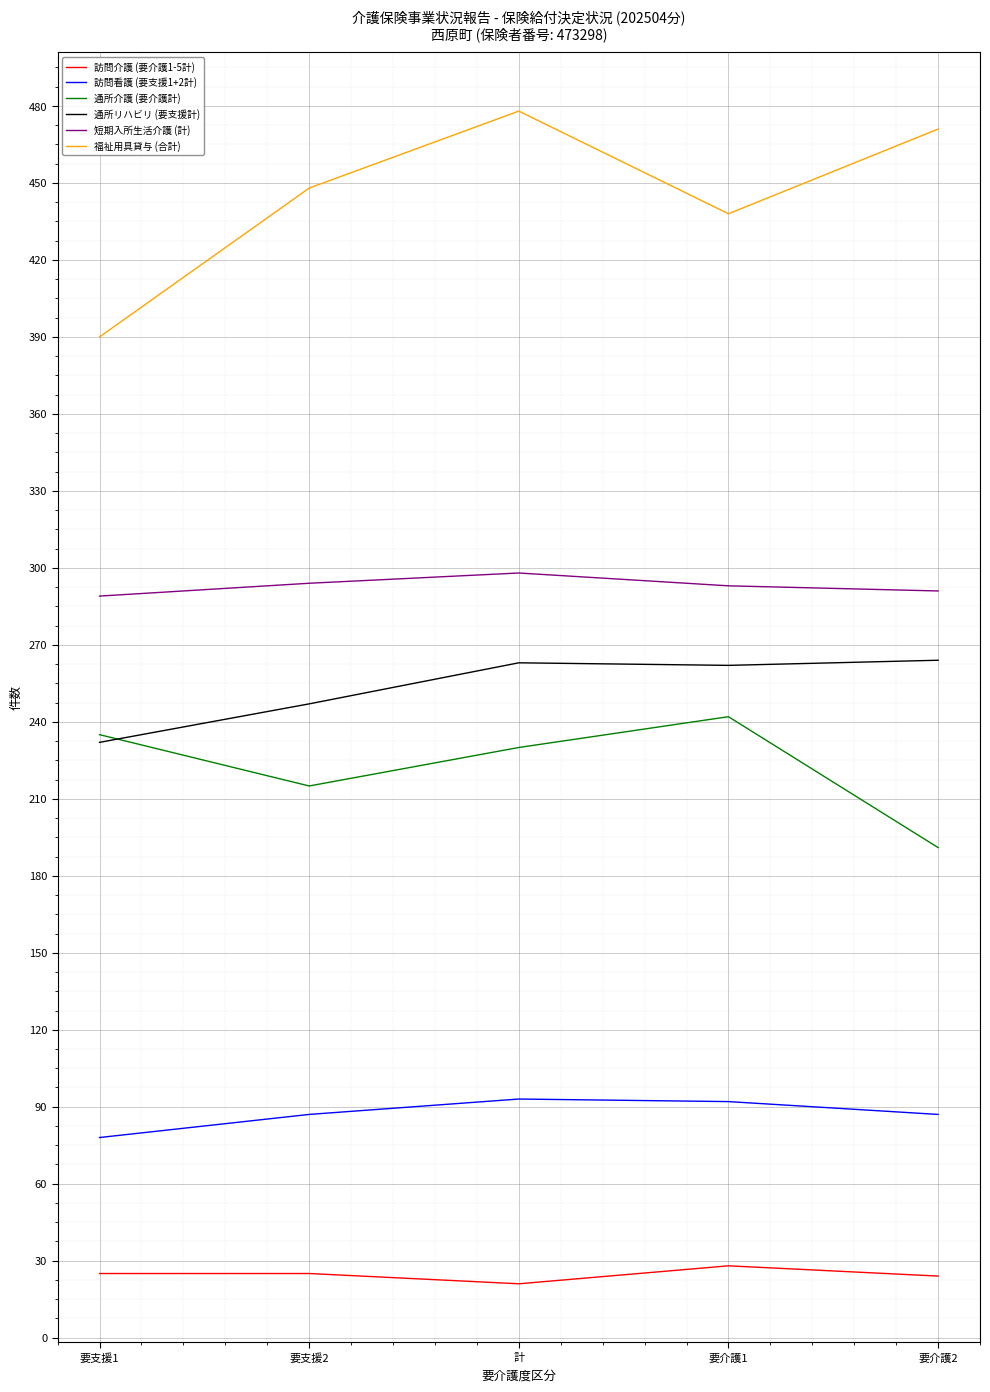

What is the total value across all series at 要介護1?

1355